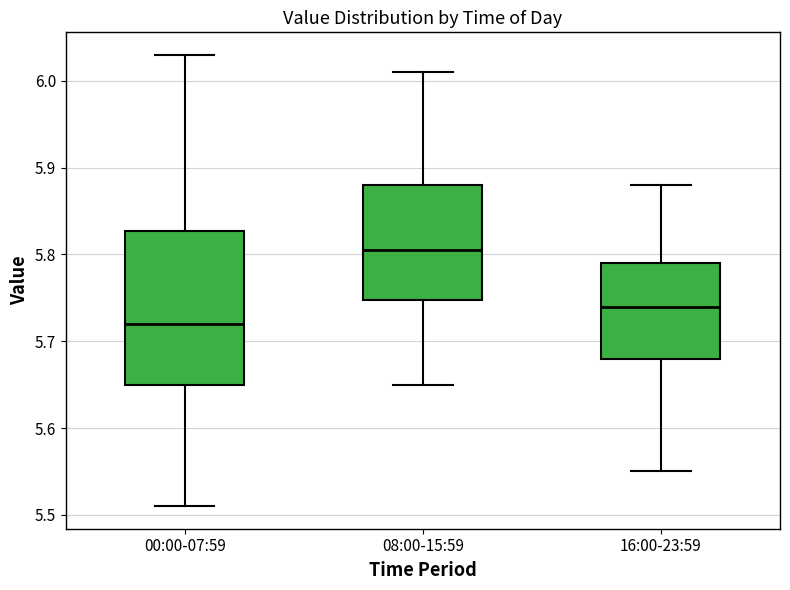

Reading left to right, read every box against the y-axis: the position of its median line, the range the box covers, and the ends of its whiskers. The values are not printed on the chart, so give them approximately, as read against the axis.

00:00-07:59: median 5.72, box 5.65 to 5.83, whiskers 5.51 to 6.03
08:00-15:59: median 5.81, box 5.75 to 5.88, whiskers 5.65 to 6.01
16:00-23:59: median 5.74, box 5.68 to 5.79, whiskers 5.55 to 5.88